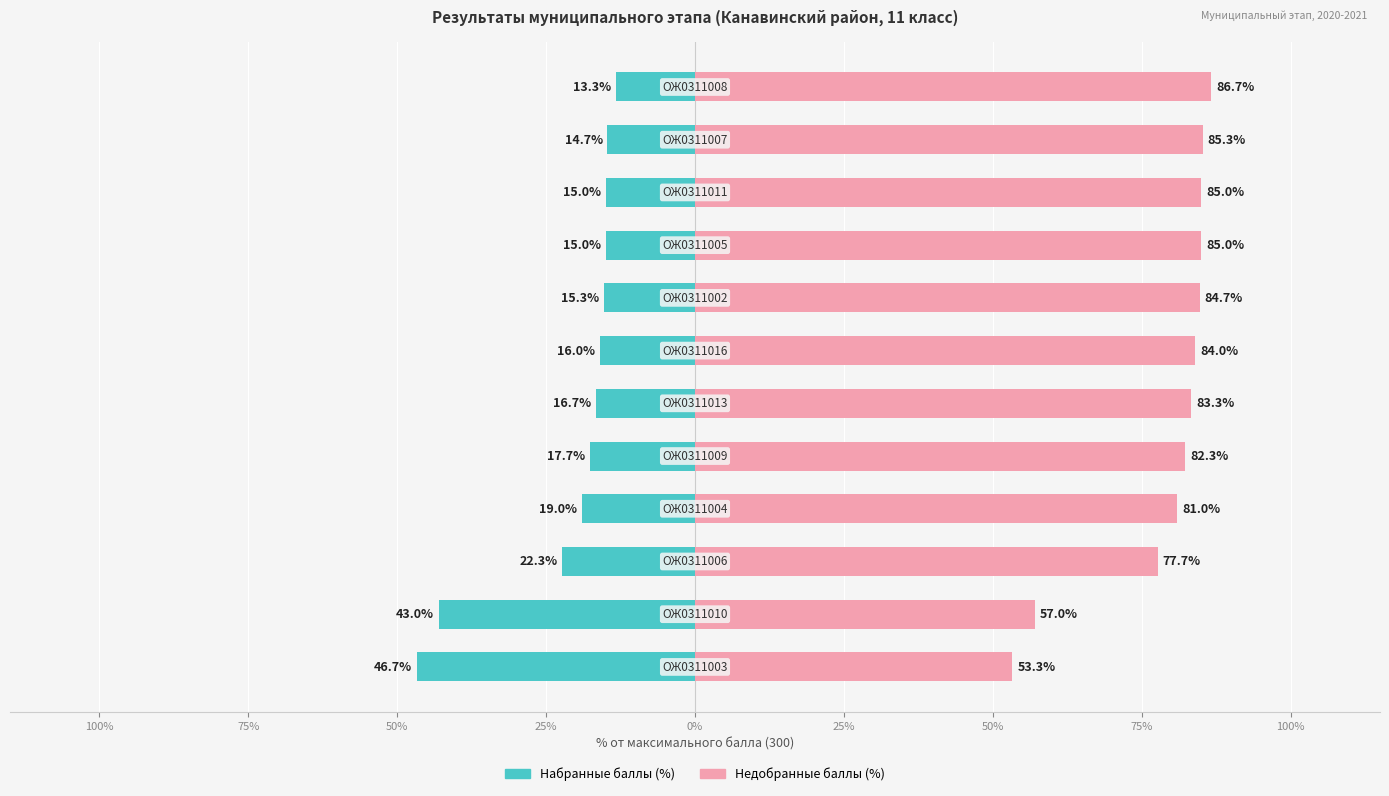

The value of Набранные баллы (%) at 75% is -22.3. True or false?

False